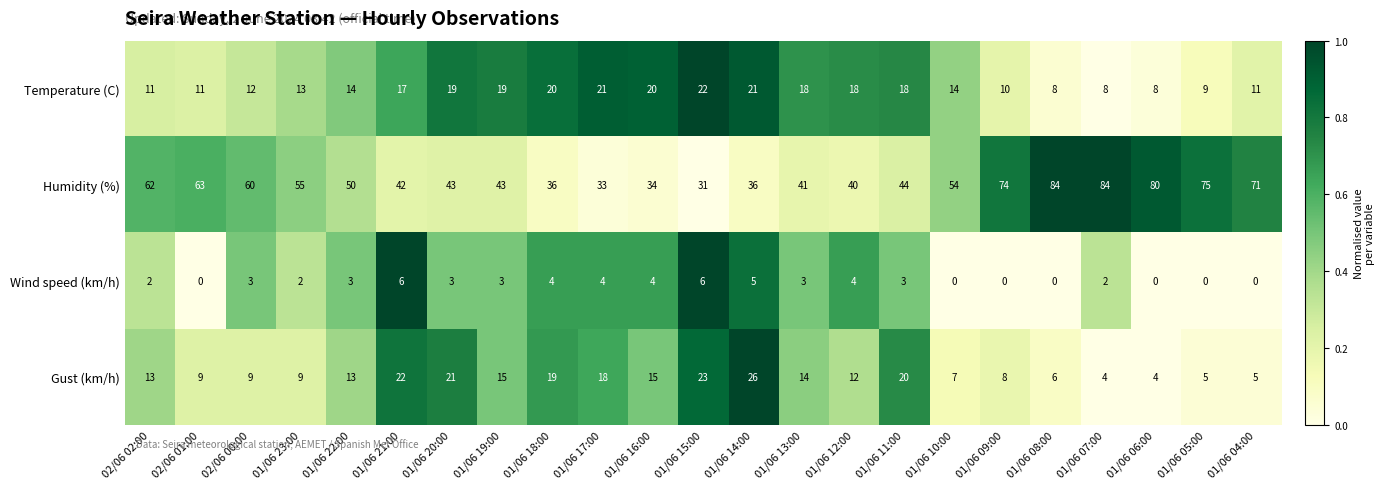

Which series changed the most between 02/06 02:00 and 01/06 04:00?

Humidity (%)